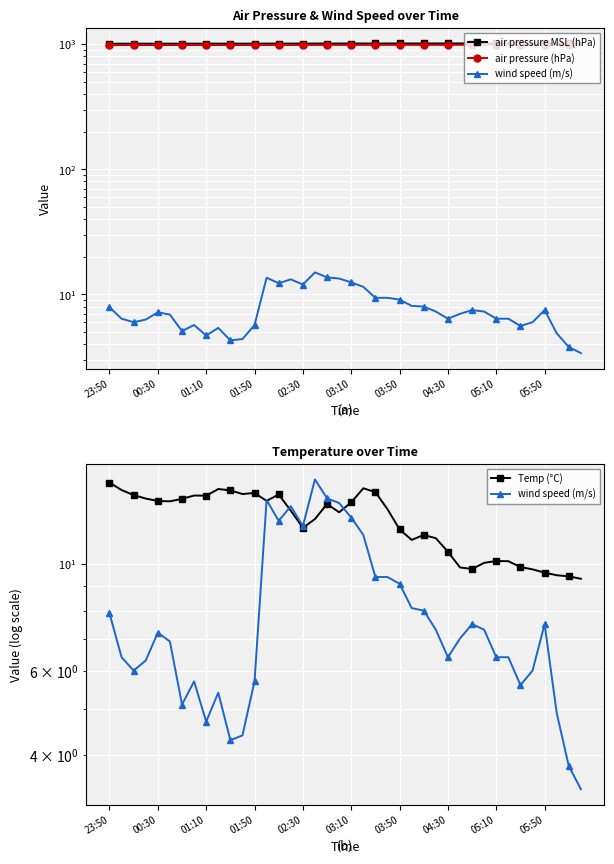

Reading left to right, extract all data points from this chart.

air pressure MSL (hPa): 1008.1	1008.3	1008.4	1008.4	1008.4	1008.5	1008.5	1008.6	1008.7	1008.8	1008.9	1009.0	1009.2	1009.5	1009.8	1009.9	1010.1	1010.3	1010.7	1010.9	1011.1	1011.3	1011.5	1011.6	1011.8	1011.9	1012.0	1012.1	1012.3	1012.5	1012.5	1012.6	1012.9	1013.1	1013.2	1013.3	1013.3	1013.4	1013.6	1013.7
air pressure (hPa): 982.8	983.0	983.1	983.2	983.2	983.2	983.3	983.4	983.5	983.6	983.6	983.8	983.9	984.0	984.3	984.4	984.6	984.8	985.1	985.3	985.5	985.6	985.8	985.9	985.9	986.0	986.0	986.2	986.3	986.5	986.5	986.6	986.8	987.0	987.2	987.2	987.2	987.3	987.5	987.6
wind speed (m/s): 7.9	6.4	6.0	6.3	7.2	6.9	5.1	5.7	4.7	5.4	4.3	4.4	5.7	13.6	12.3	13.2	12.0	15.0	13.7	13.4	12.5	11.5	9.4	9.4	9.1	8.1	8.0	7.3	6.4	7.0	7.5	7.3	6.4	6.4	5.6	6.0	7.5	4.9	3.8	3.4
Temp (°C): 14.8	14.3	13.9	13.7	13.5	13.5	13.7	13.9	13.9	14.3	14.2	14.0	14.1	13.5	14.0	12.9	11.9	12.4	13.3	12.8	13.4	14.4	14.1	13.0	11.8	11.2	11.5	11.3	10.6	9.8	9.8	10.1	10.2	10.1	9.9	9.8	9.6	9.5	9.4	9.3